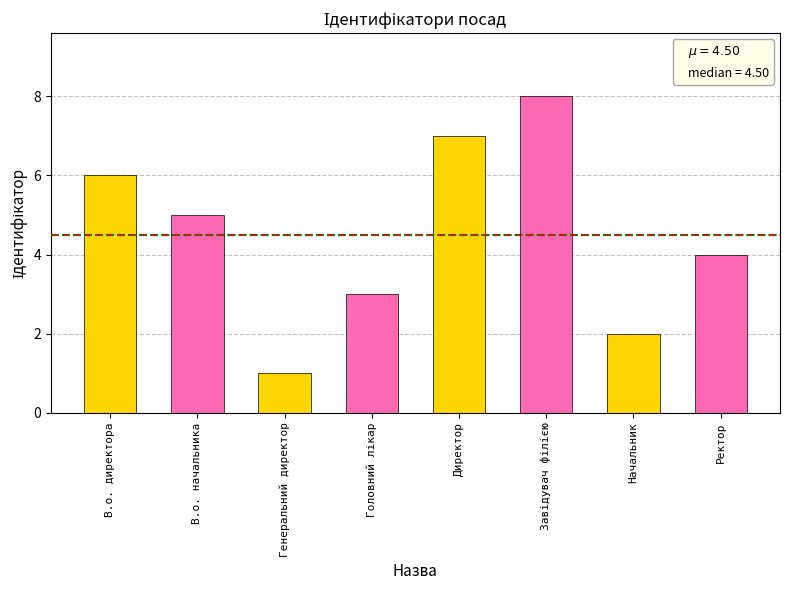

What is the greatest value displayed?

8